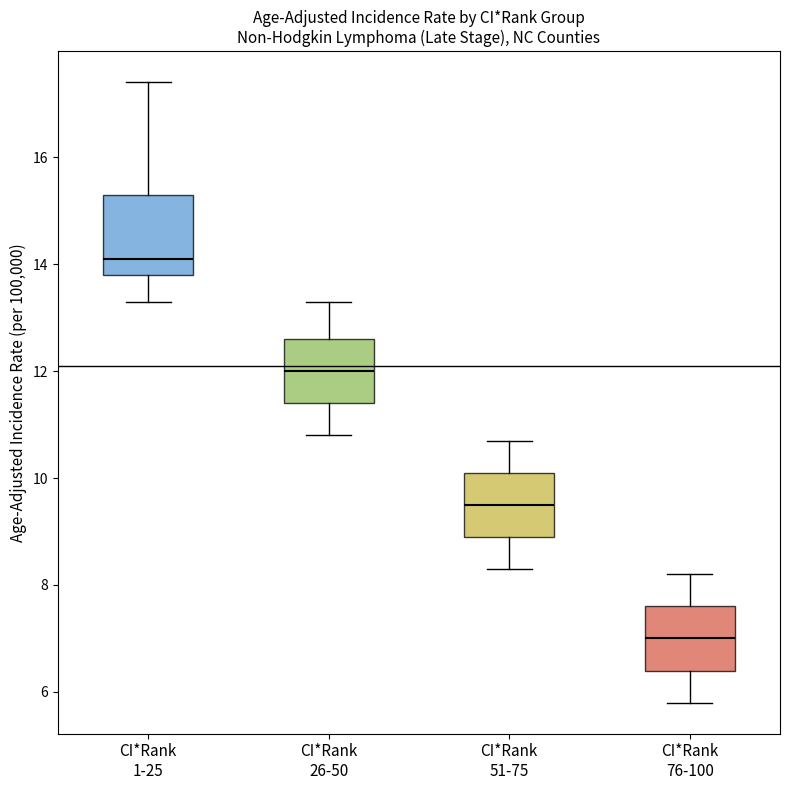

Which box is the tallest, from its lower edge to its upper edge?

CI*Rank 1-25